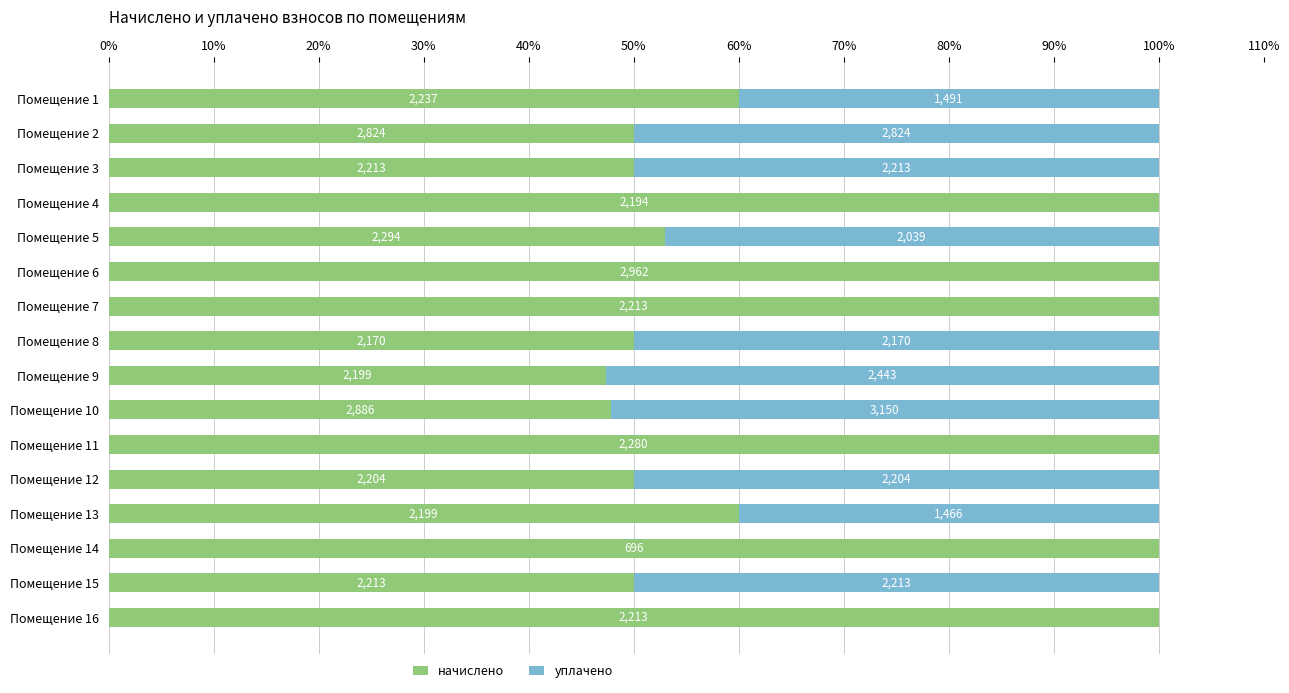

What are all the series names shown in the legend?

начислено, уплачено